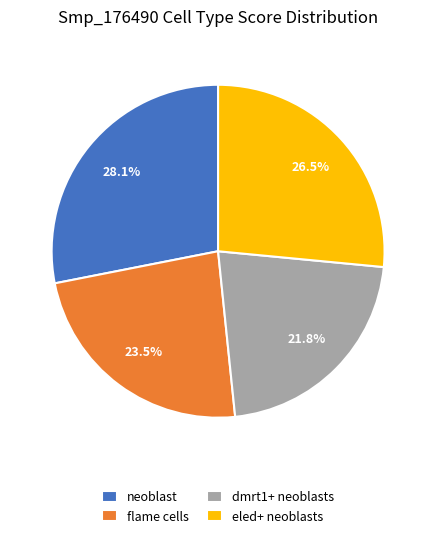

Is there a majority slice in this chart?

No